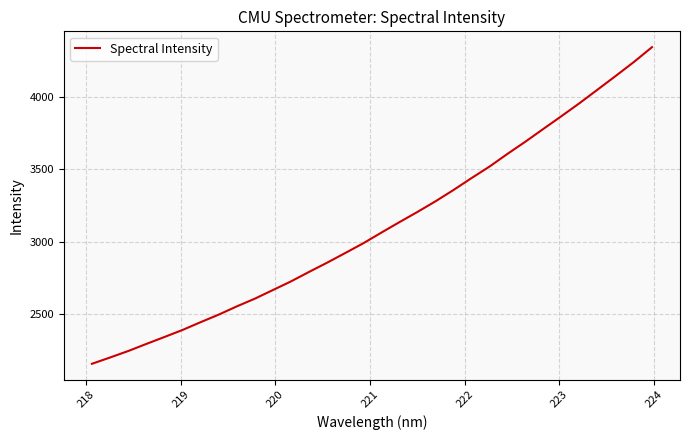

What is the minimum value shown in the chart?

2159.2